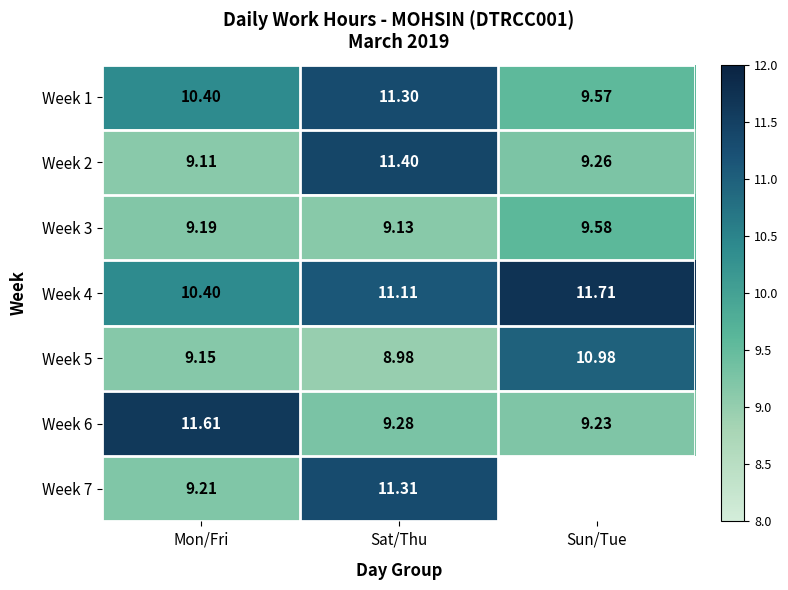

What is the average value of the Week 6 series?

10.0